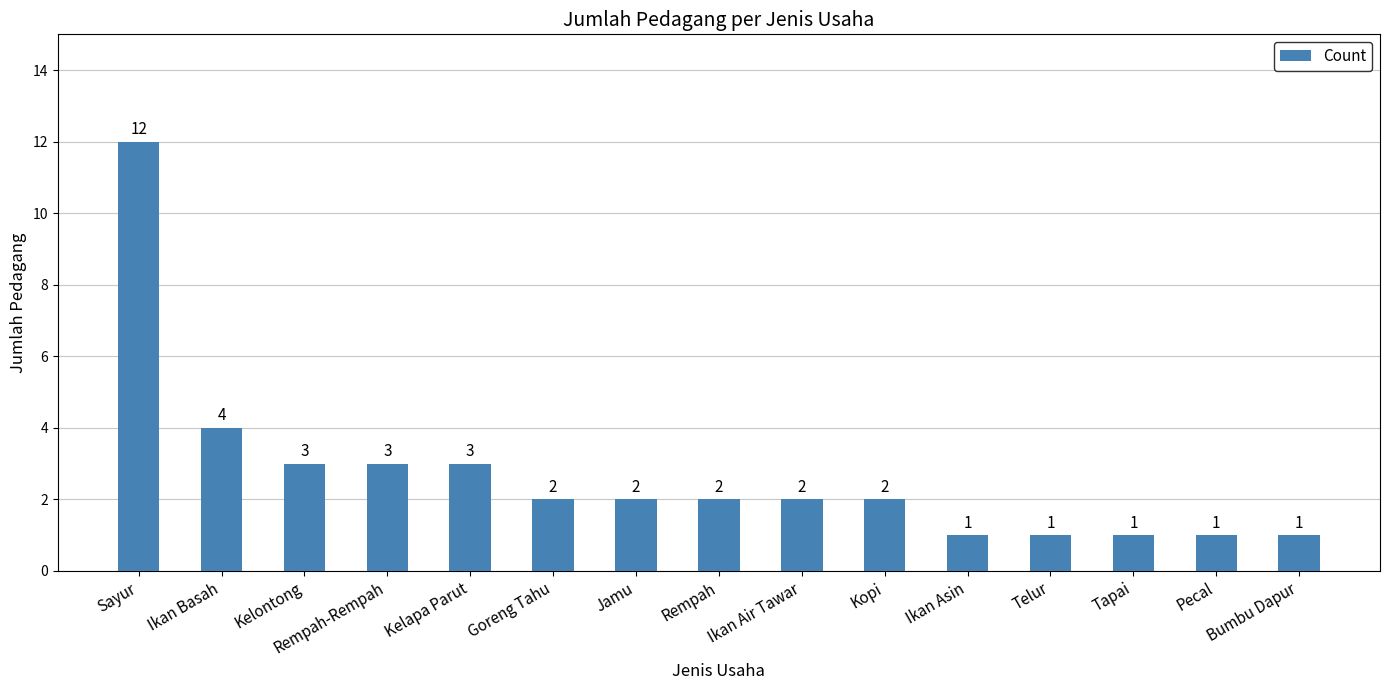

What is the label of the 4th bar from the right?

Telur